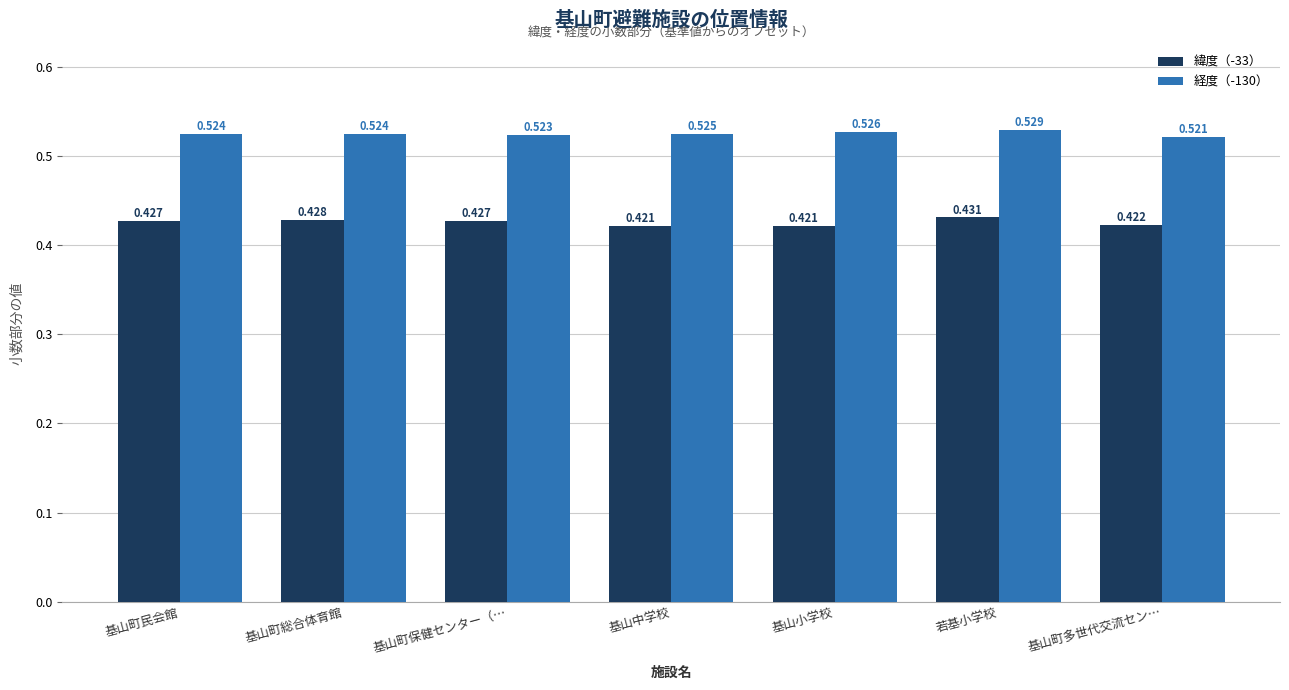

Rank the series by their maximum value, from lowest to highest.

緯度（-33）, 経度（-130）